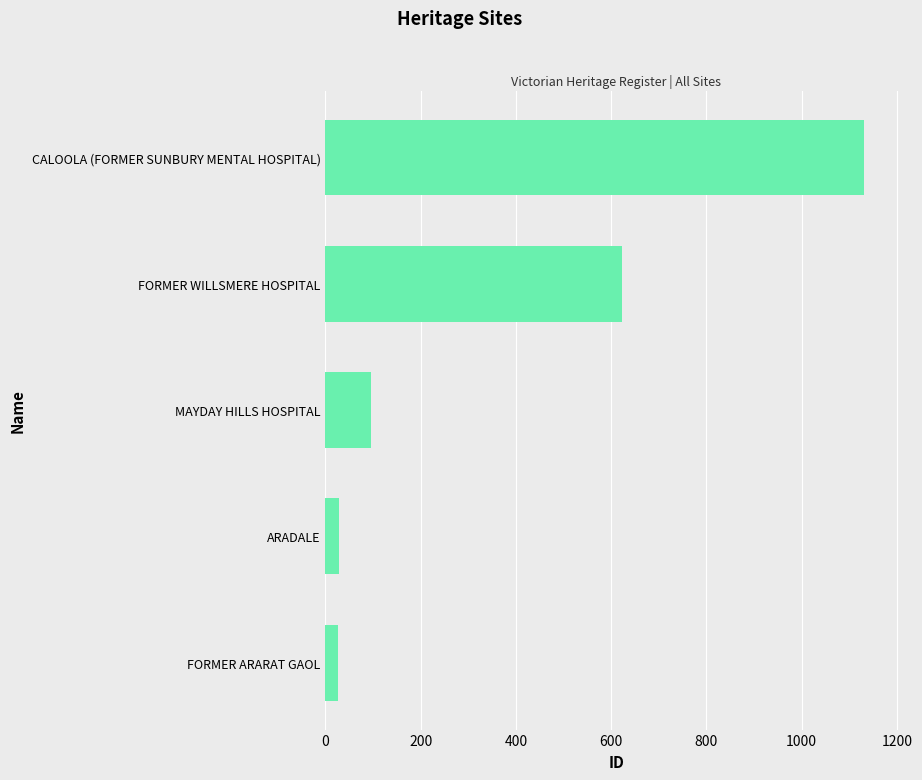

What is the average value?

381